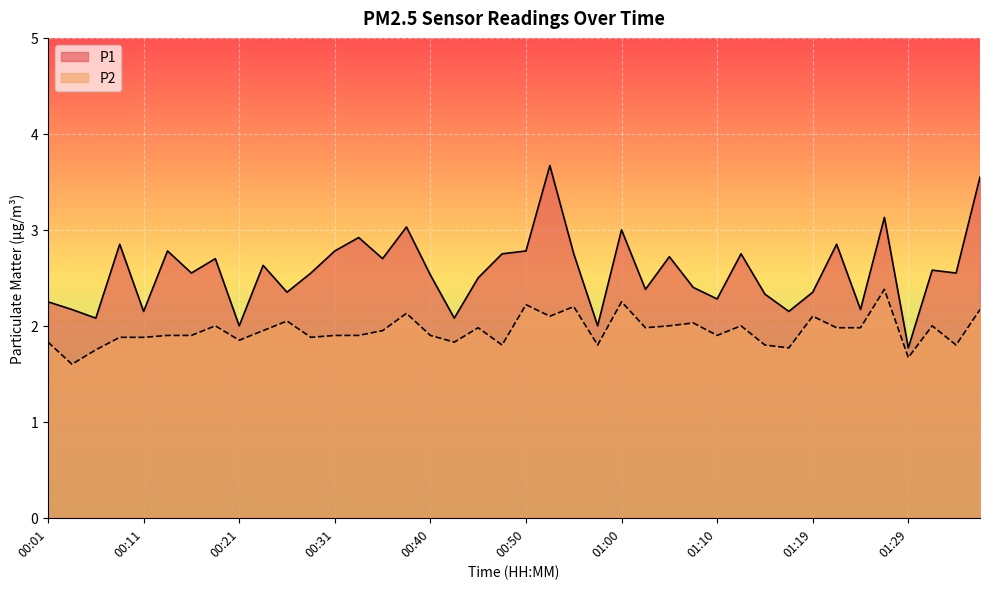

What is the label of the 36th point from the right?

00:11